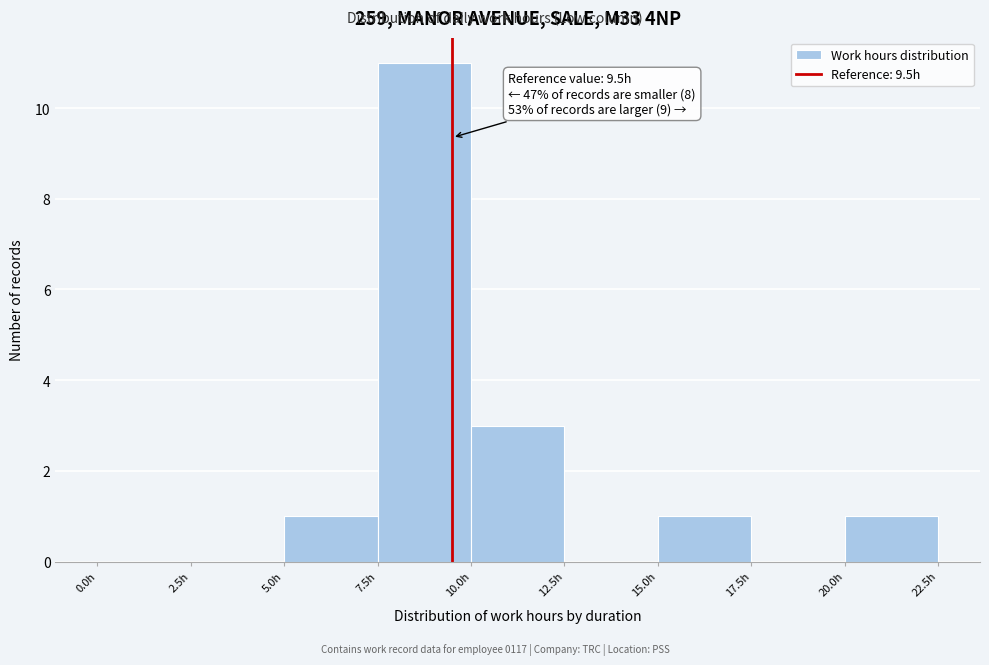

Over which range of the x-axis is the bar tallest?

7.5 to 10.0